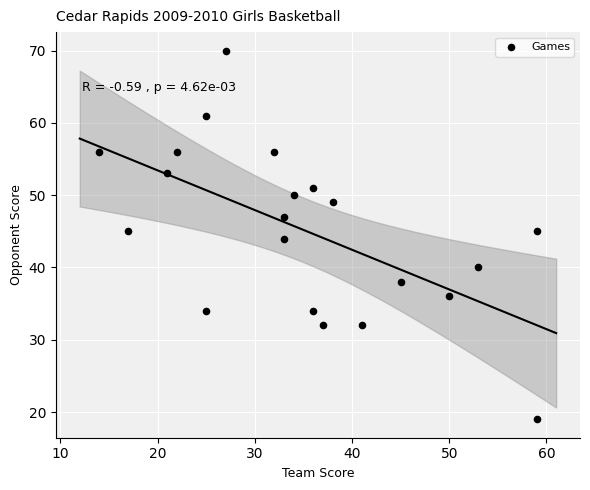

What is the range of Y values (max minus min)?

51